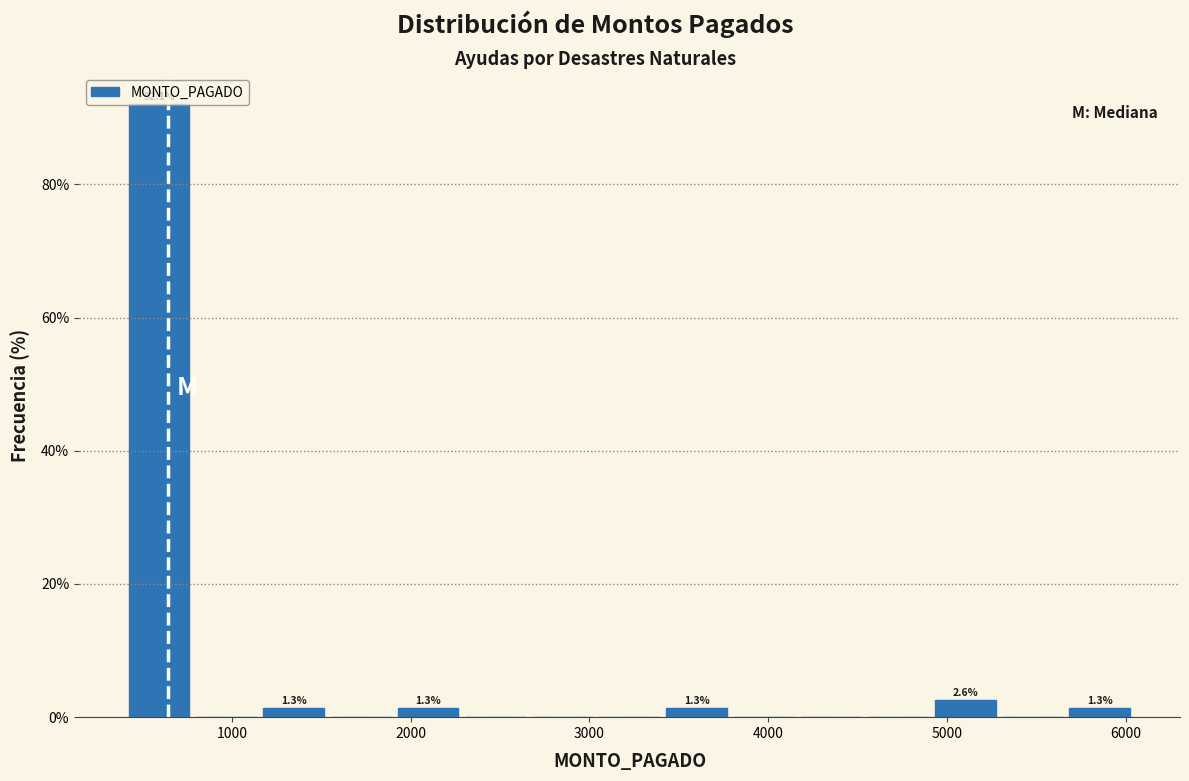

Around what value on the x-axis is the tallest bar? Give the approximate position of its centre, as read against the axis.

600